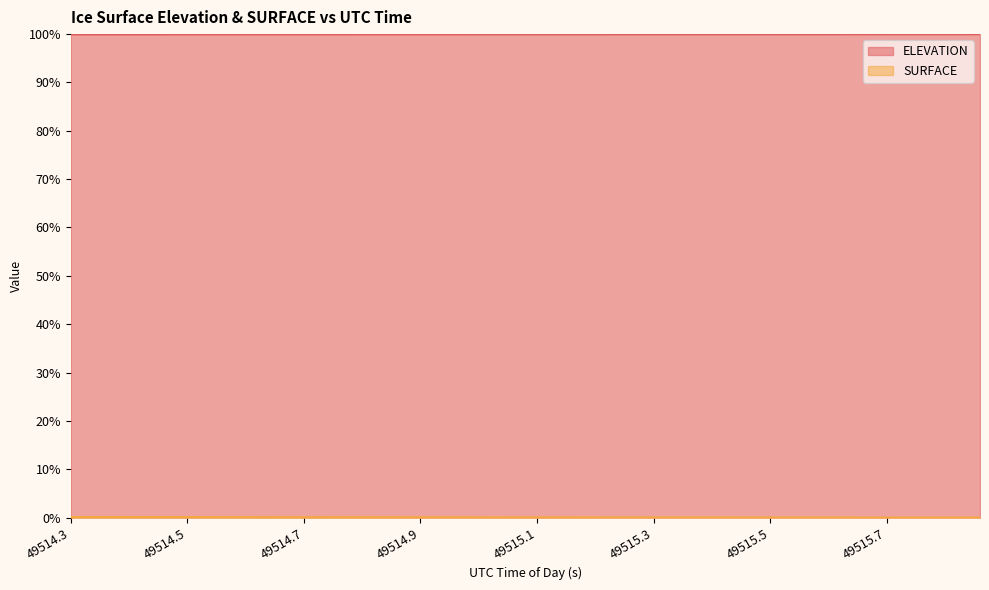

At how many categories does at least one series exceed 16?

40